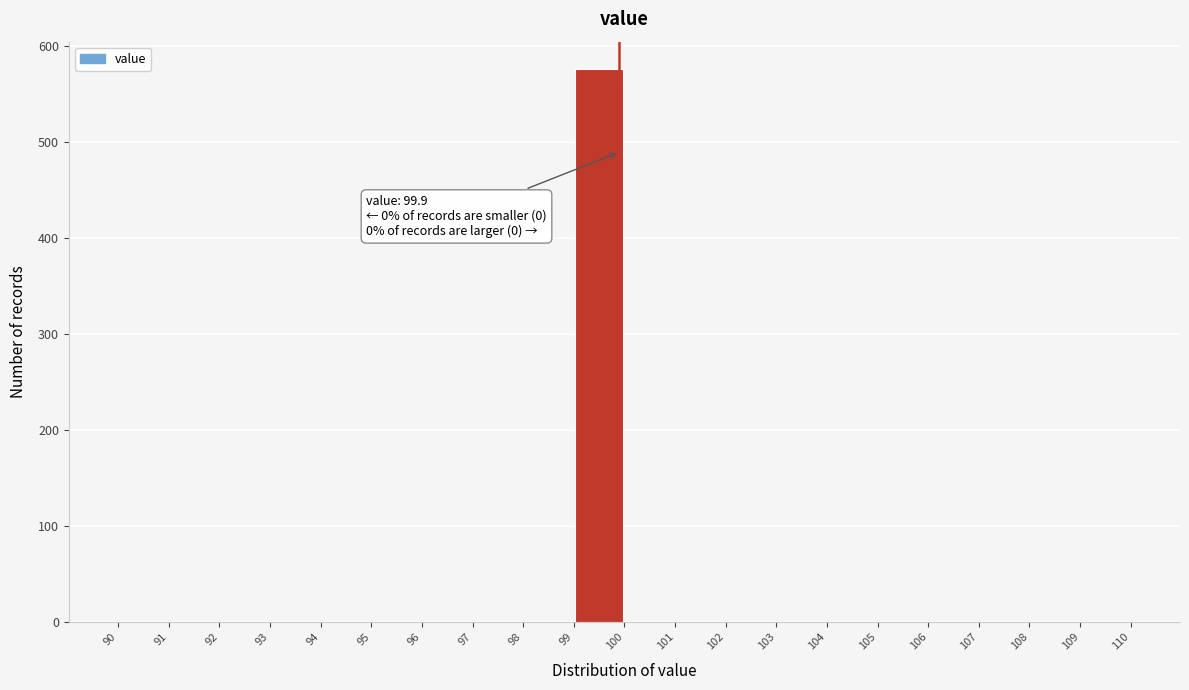

Which range on the x-axis has the tallest bar?

99 to 100